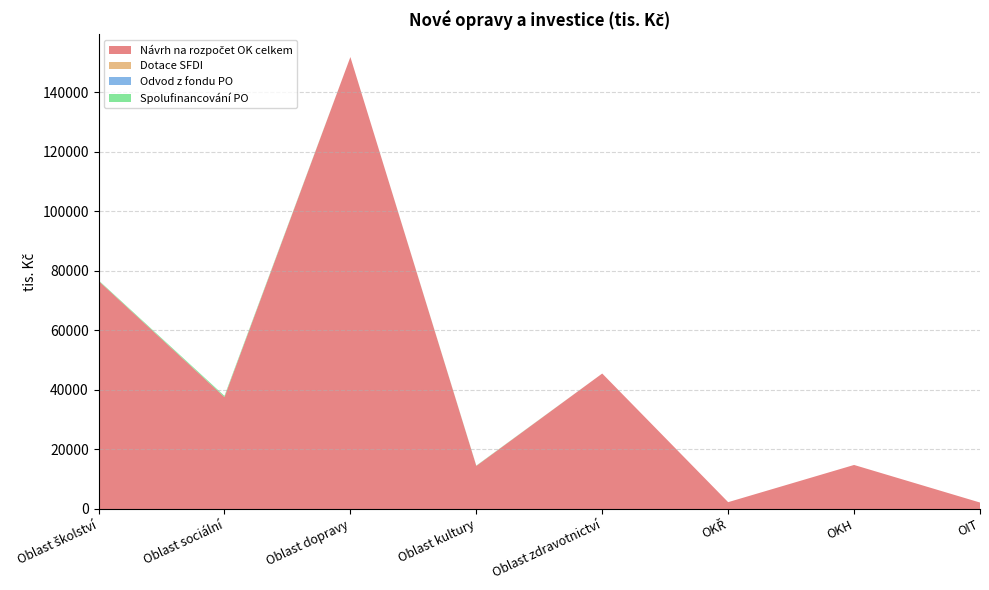

Reading right to left, extract all data points from this chart.

Návrh na rozpočet OK celkem: 2172	14800	2300	45525	14491	151880	37623	76675
Dotace SFDI: 0	0	0	0	0	0	0	0
Odvod z fondu PO: 0	0	0	0	0	0	0	0
Spolufinancování PO: 0	0	0	0	100	0	400	200